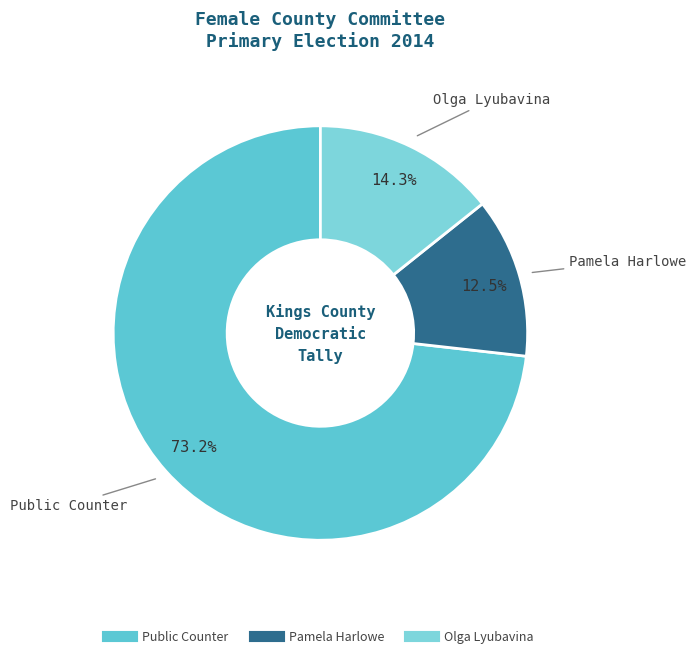

To the nearest percent, what is the difference between the Pamela Harlowe and Public Counter slice percentages?

61%